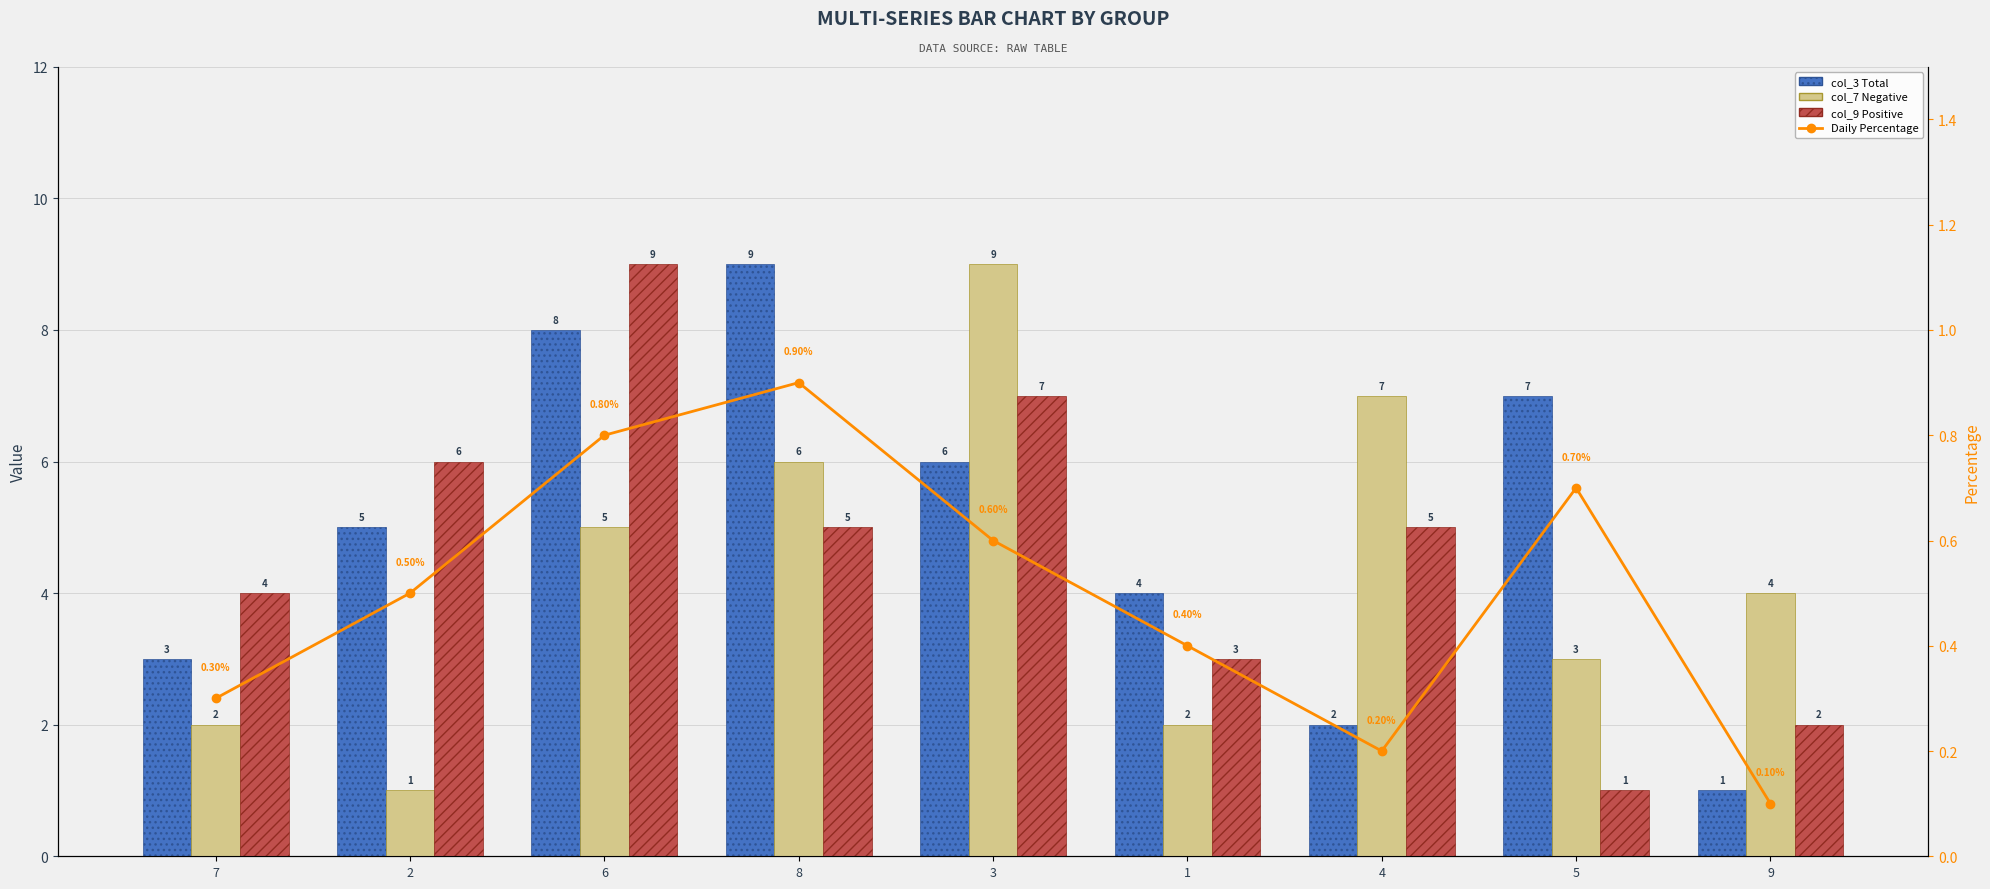

What is the total value across all series at 1?

9.4